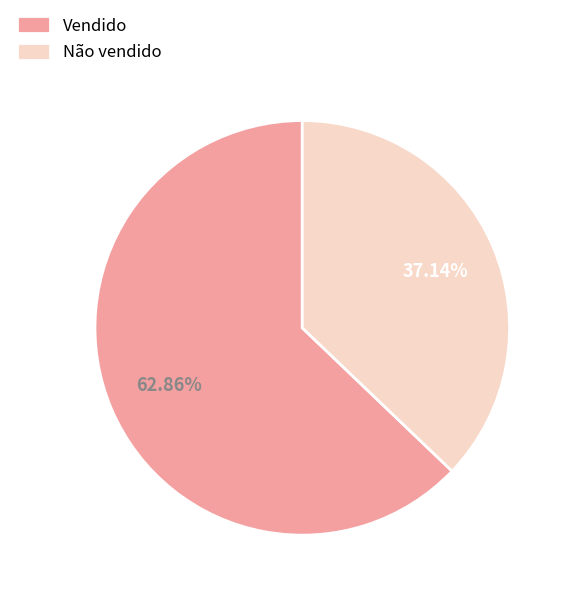

Does Vendido represent more than half of the total?

Yes